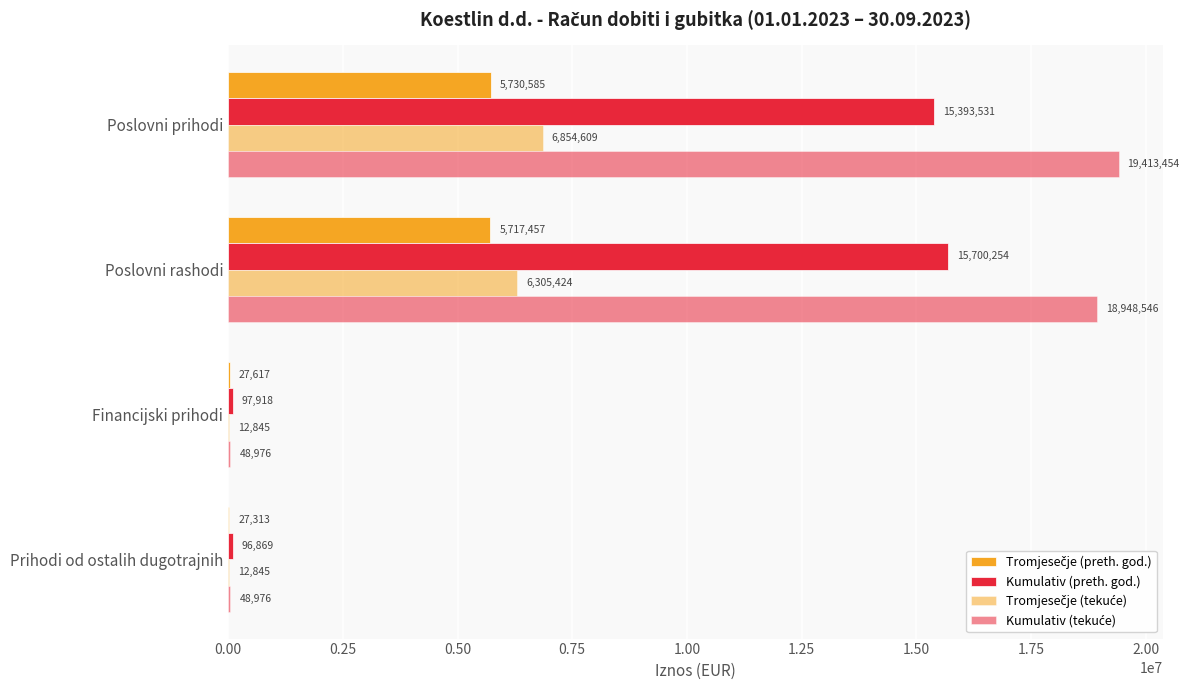

Rank the series by their maximum value, from highest to lowest.

Kumulativ (tekuće), Kumulativ (preth. god.), Tromjesečje (tekuće), Tromjesečje (preth. god.)